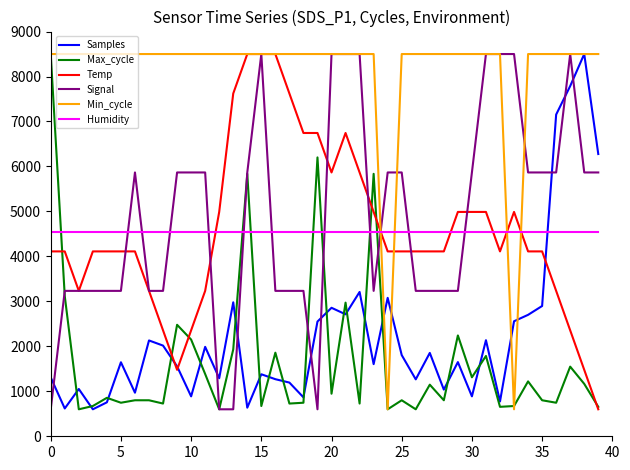

True or false: Humidity and Samples intersect in this chart.

True